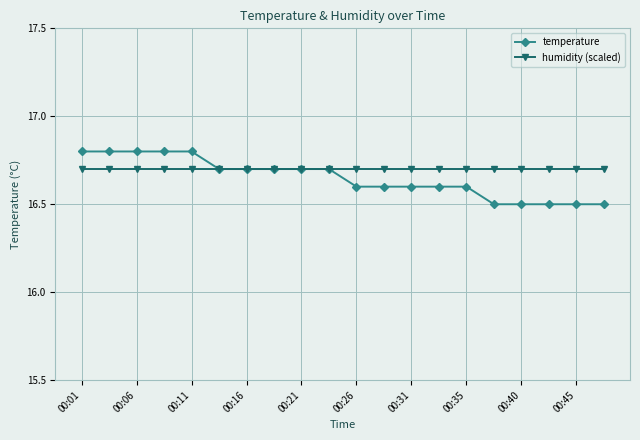

List the series in order of their peak value, lowest first.

humidity (scaled), temperature